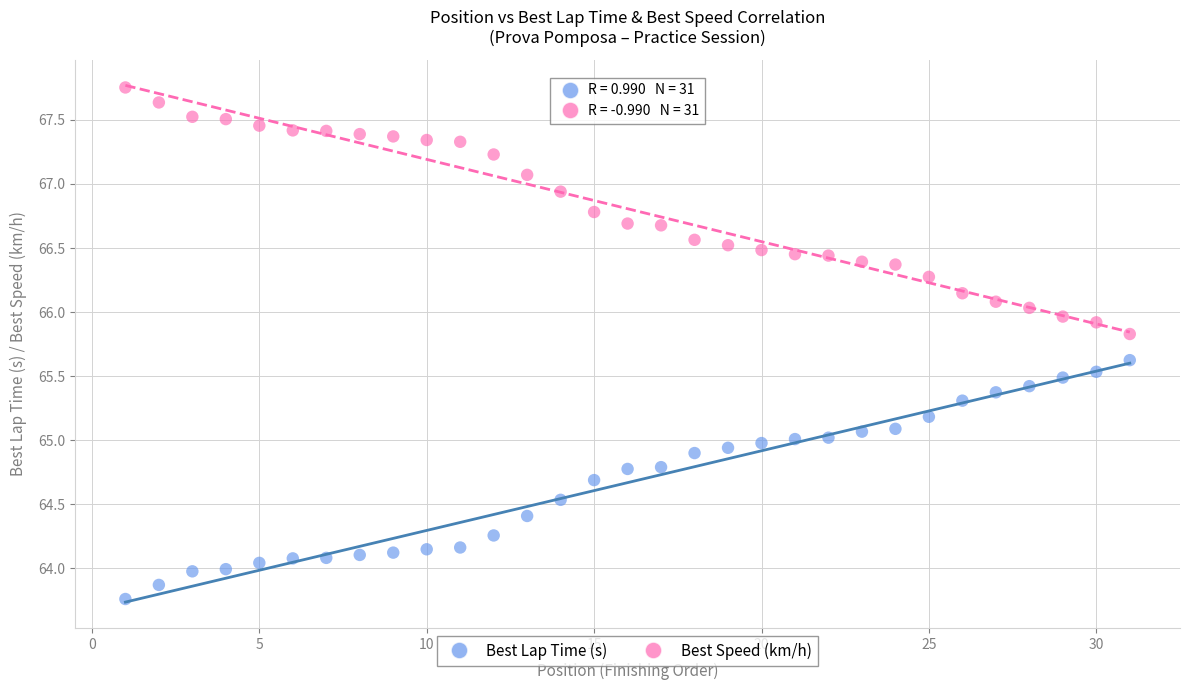

Which series reaches the maximum Y coordinate?

Best Speed (km/h)